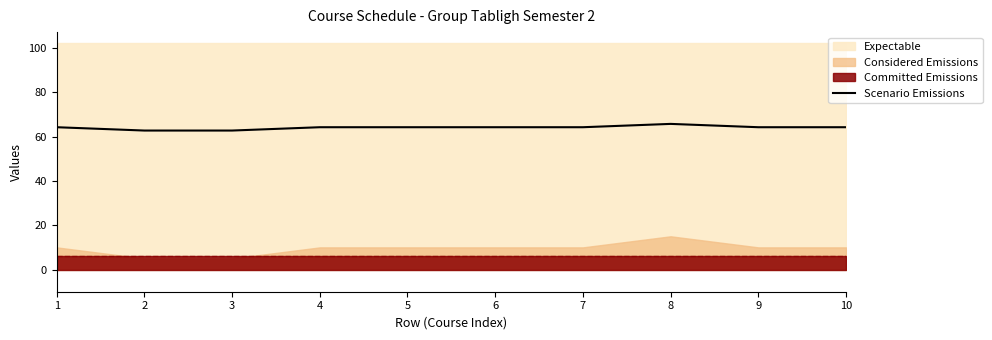

True or false: the data shows 64.2 at 7.

True